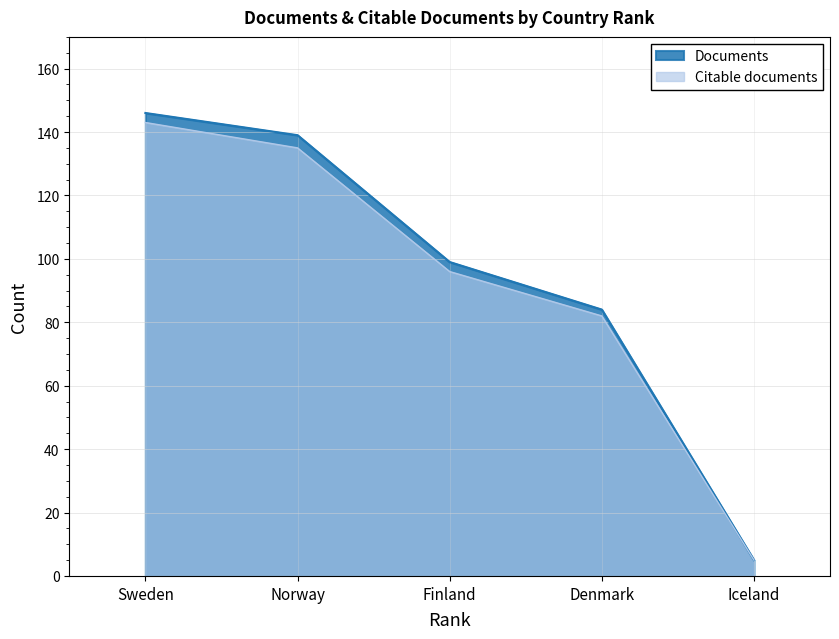

Reading left to right, what are all the values shown in this chart?

Documents: 146	139	99	84	5
Citable documents: 143	135	96	82	5